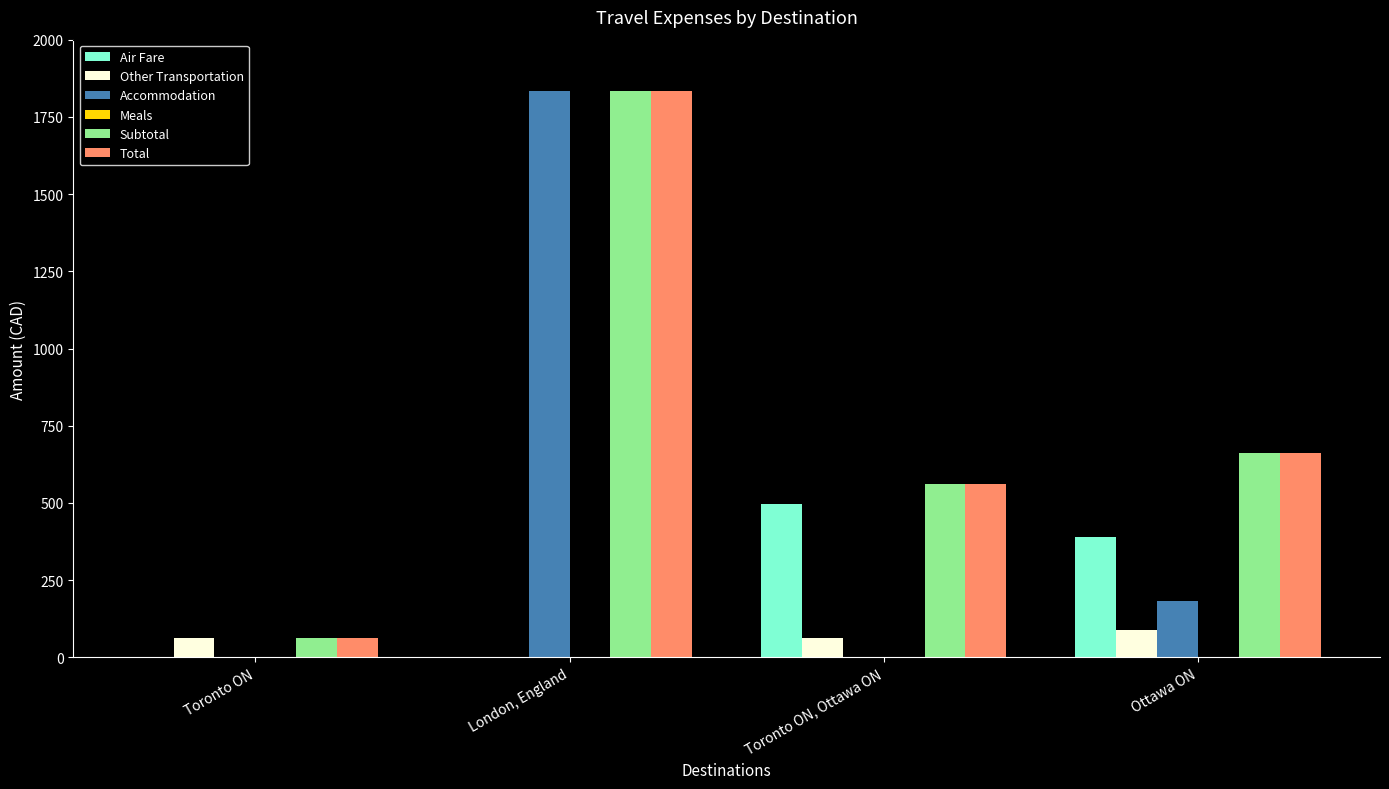

Are the bars grouped side by side (vs. stacked)?

Yes